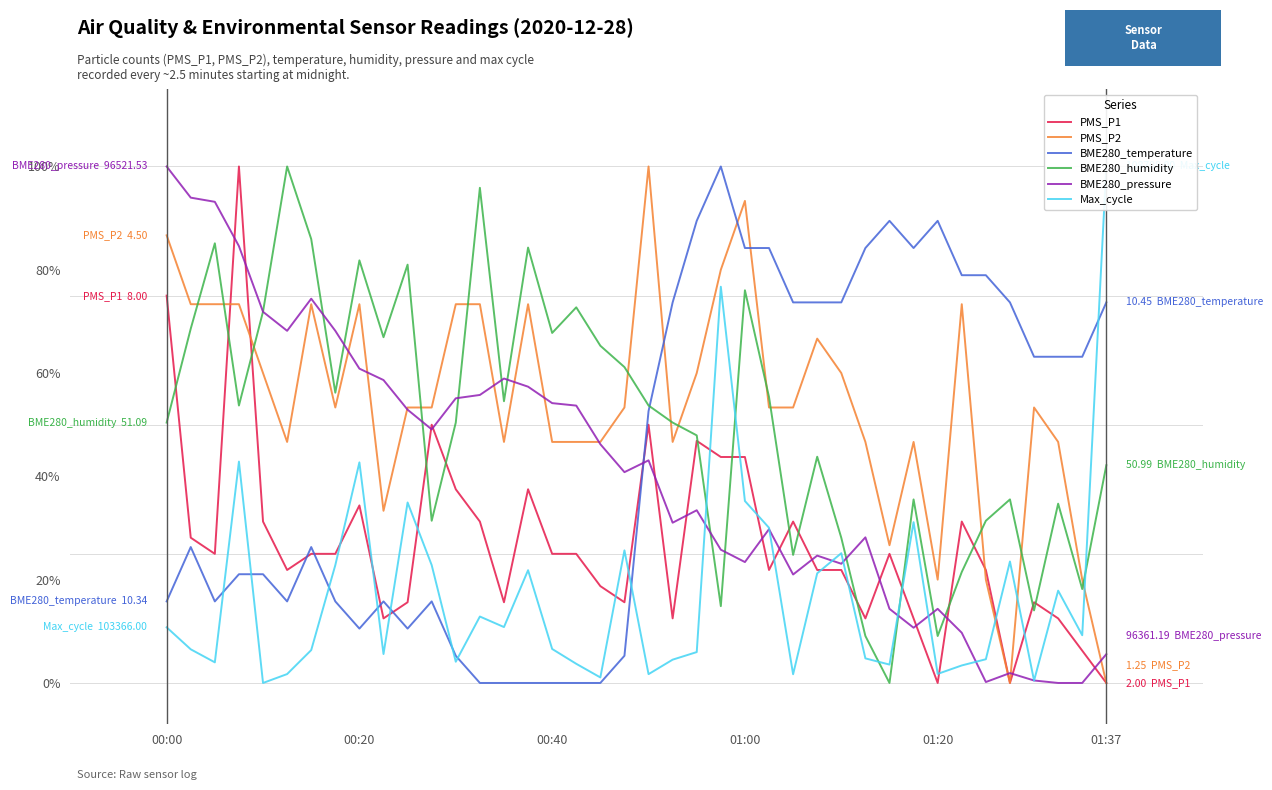

What is the sum of all Max_cycle values?

690.2